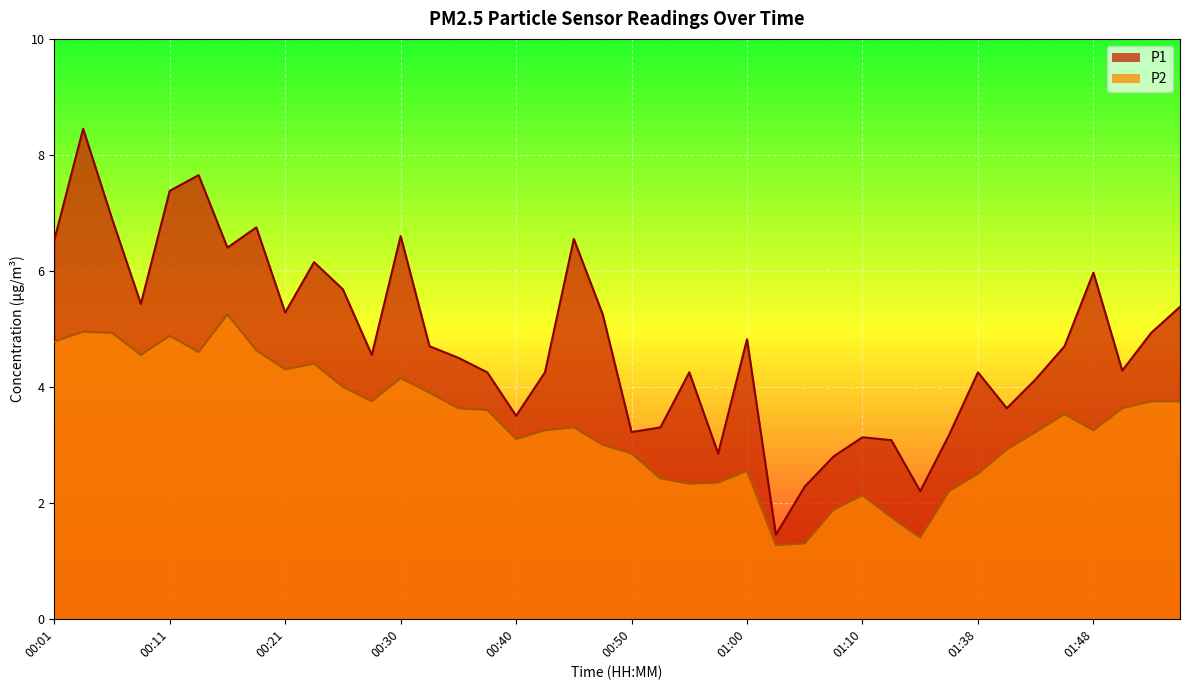

Reading left to right, transcribe all the data shown in this chart.

P1: 6.5	8.4	6.9	5.4	7.4	7.7	6.4	6.8	5.3	6.2	5.7	4.5	6.6	4.7	4.5	4.2	3.5	4.2	6.5	5.2	3.2	3.3	4.2	2.9	4.8	1.4	2.3	2.8	3.1	3.1	2.2	3.2	4.2	3.6	4.1	4.7	6.0	4.3	4.9	5.4
P2: 4.8	5.0	4.9	4.5	4.9	4.6	5.2	4.6	4.3	4.4	4.0	3.8	4.2	3.9	3.6	3.6	3.1	3.2	3.3	3.0	2.9	2.4	2.3	2.4	2.5	1.3	1.3	1.9	2.1	1.8	1.4	2.2	2.5	2.9	3.2	3.5	3.2	3.6	3.8	3.8